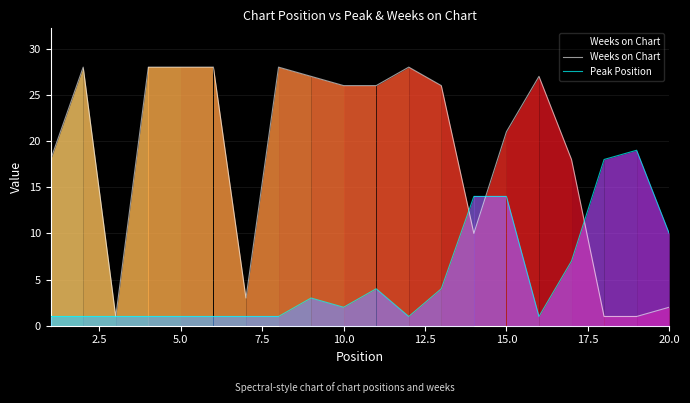

How many lines are shown in the chart?

2